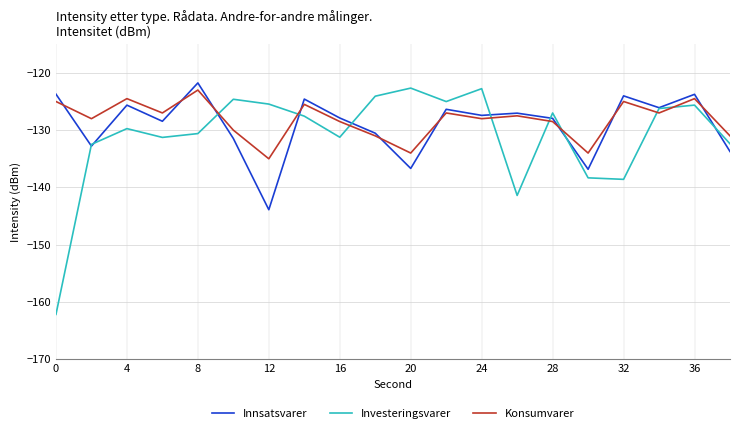

What is the minimum value shown in the chart?

-162.2